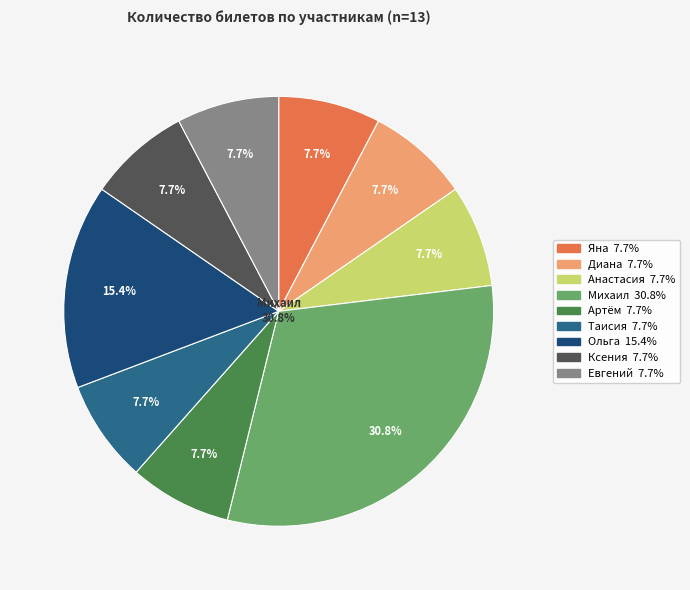

To the nearest percent, what portion does Диана represent?

8%